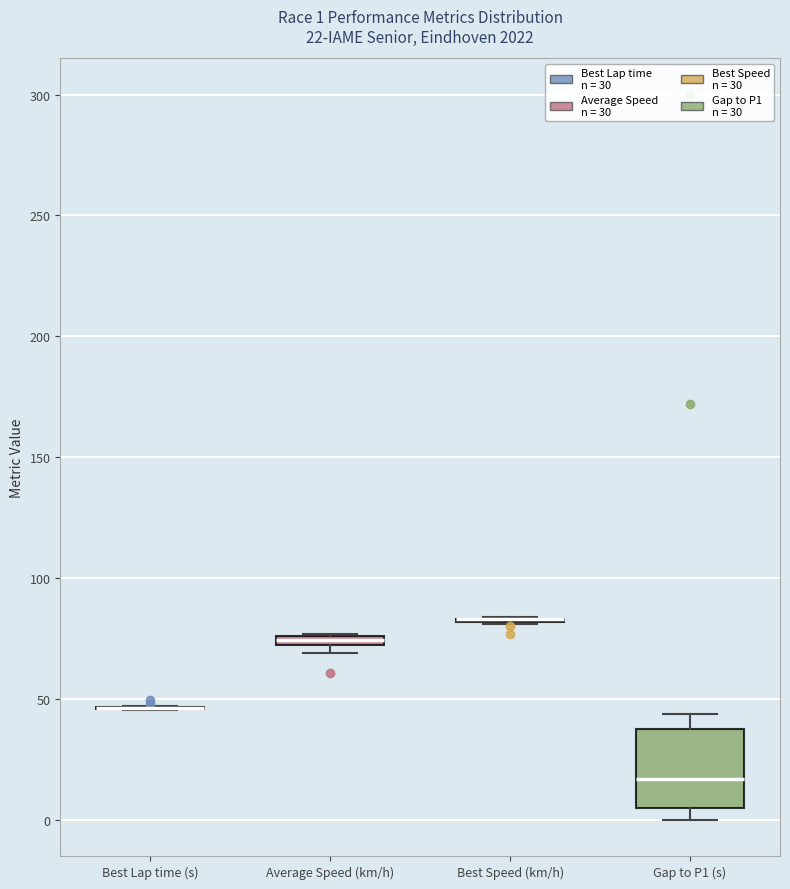

Which box is the tallest, from its lower edge to its upper edge?

Gap to P1 (s)